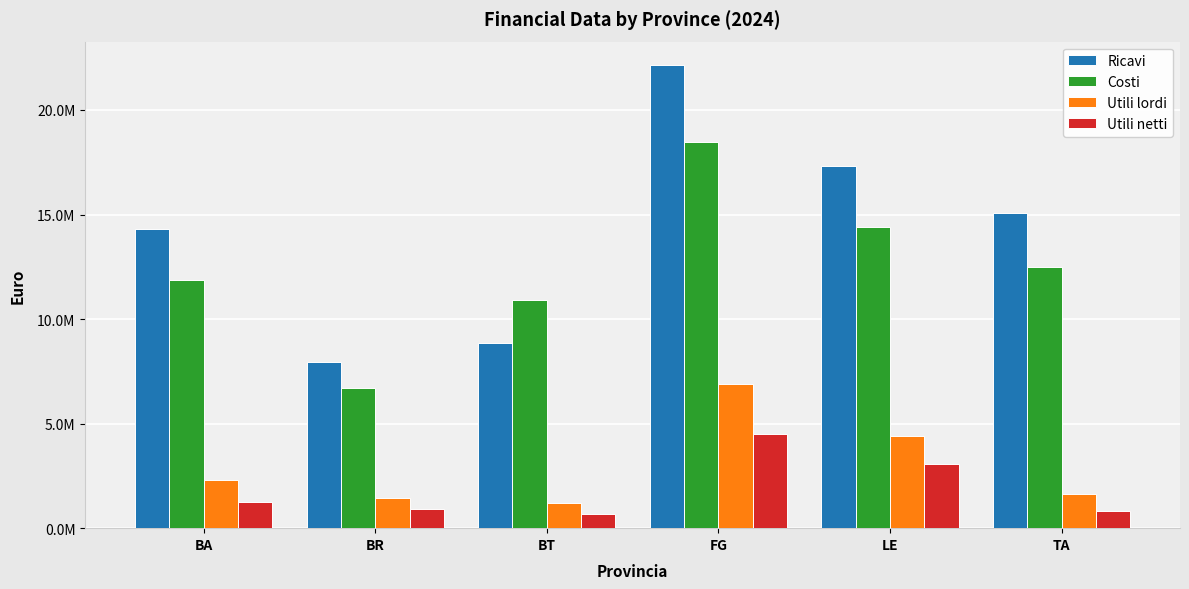

What is the label of the 4th bar from the left?

FG